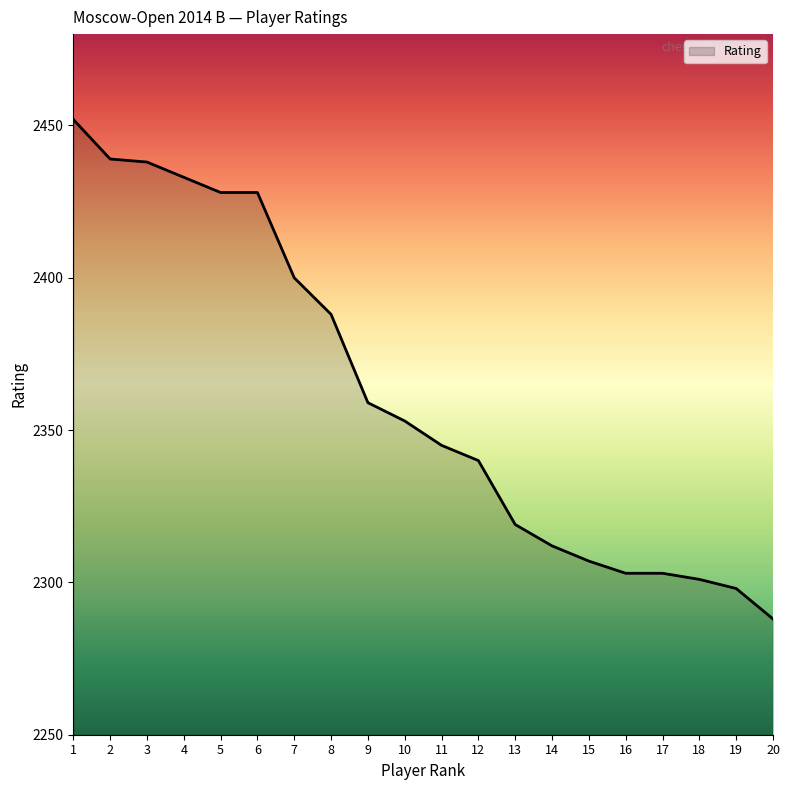

What is the sum of all values?

47234